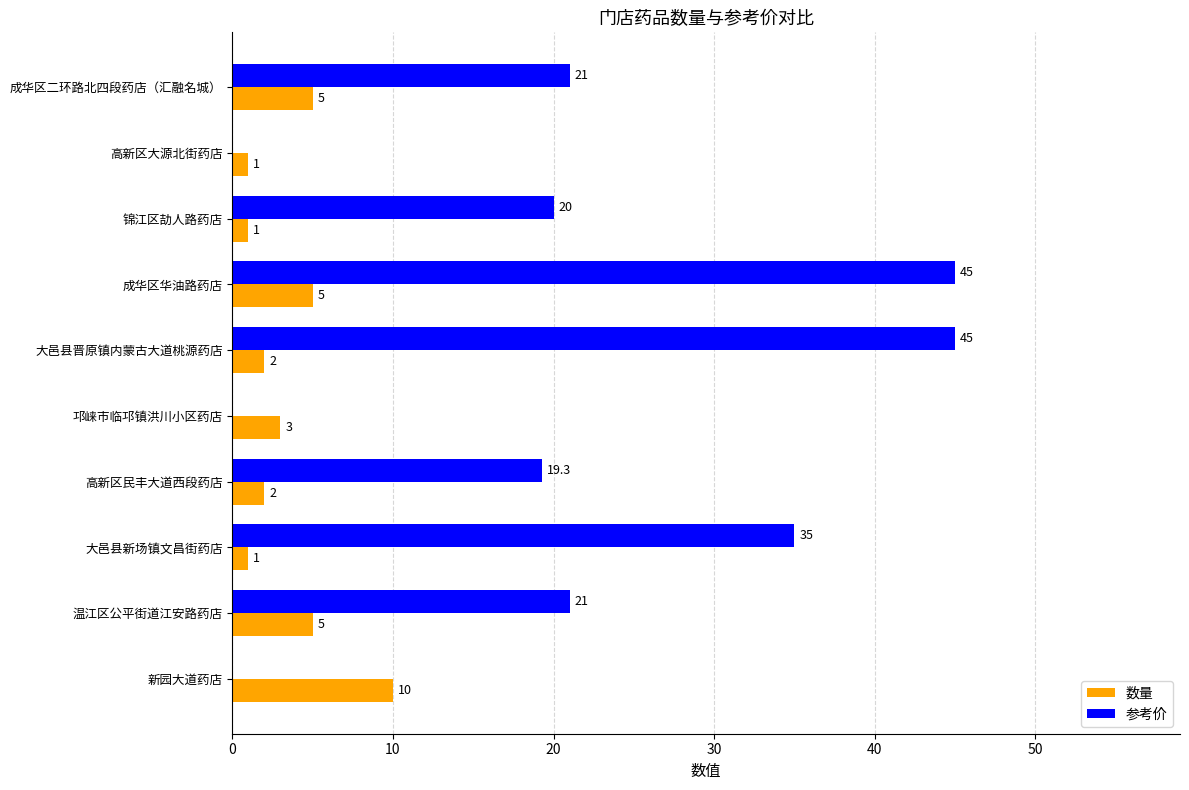

What is the highest value of the 数量 series?

10.0